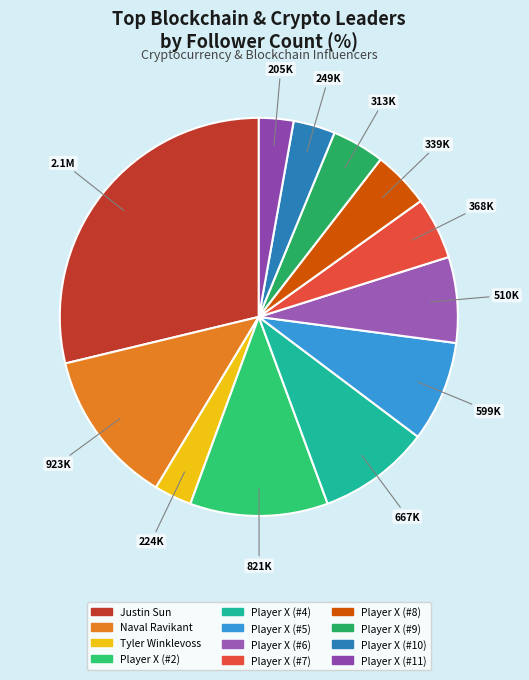

To the nearest percent, what percentage of the pie is Justin Sun?

29%